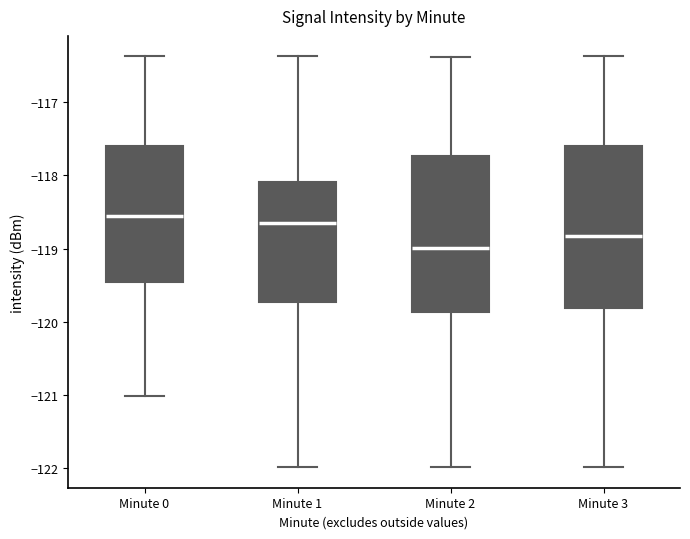

Reading left to right, transcribe this box plot: for each box, give where its median line is, the range the box spans, and where its two whiskers end, as read against the y-axis. The values are not printed on the chart, so give them approximately, as read against the axis.

Minute 0: median -118.6, box -119.5 to -117.6, whiskers -121.0 to -116.4
Minute 1: median -118.7, box -119.7 to -118.1, whiskers -122.0 to -116.4
Minute 2: median -119.0, box -119.9 to -117.7, whiskers -122.0 to -116.4
Minute 3: median -118.8, box -119.8 to -117.6, whiskers -122.0 to -116.4